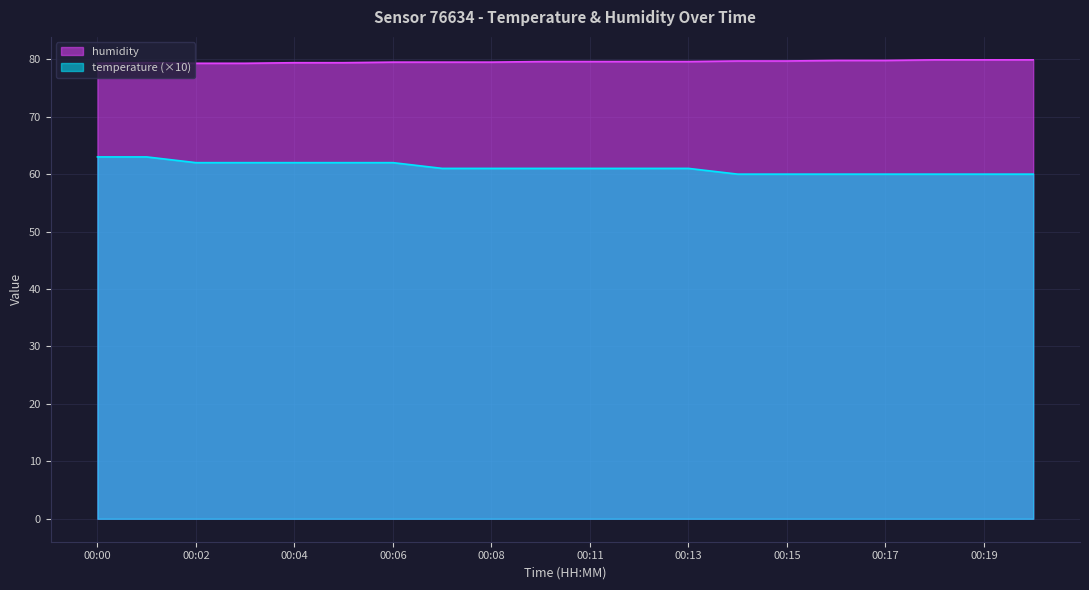

What are all the series names shown in the legend?

humidity, temperature (×10)